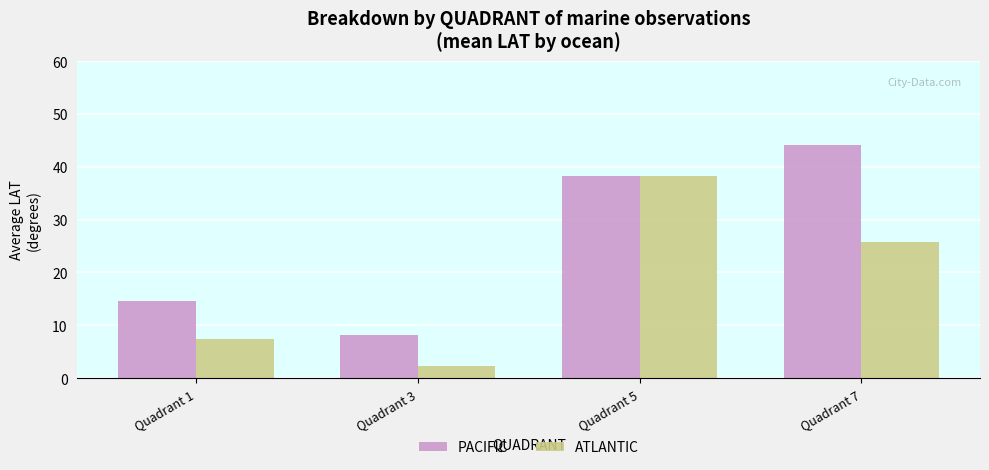

What is the smallest value displayed?

2.3